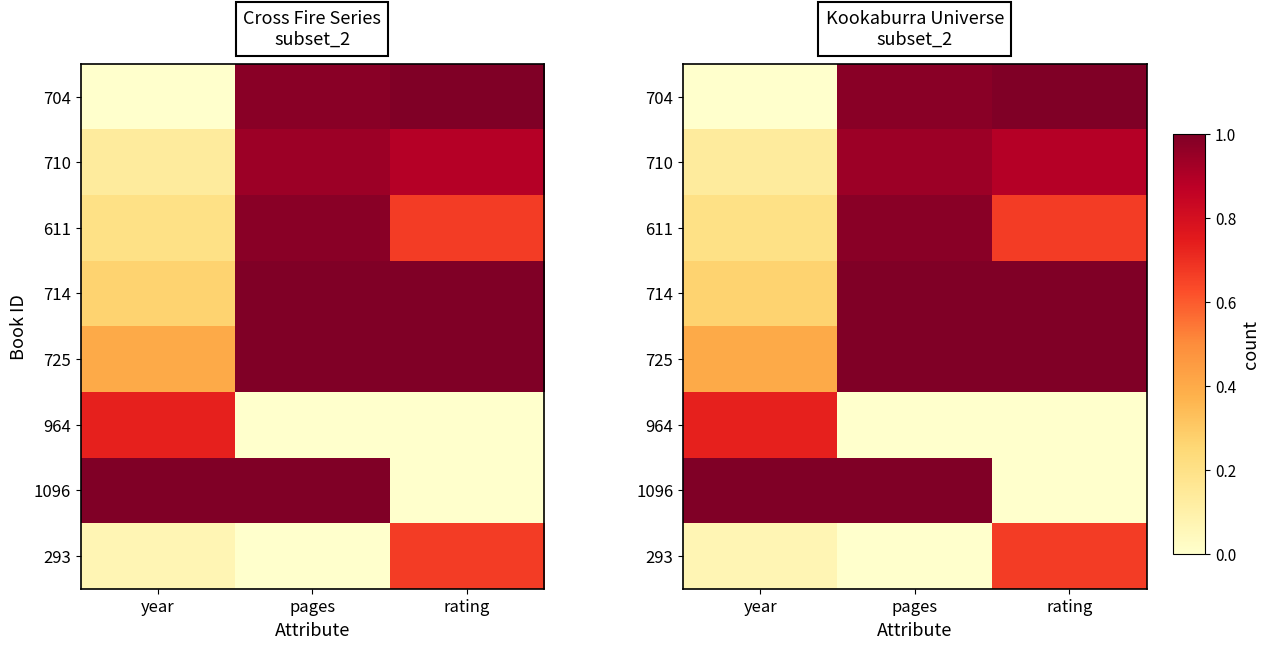

What is the maximum value for 710?

0.9